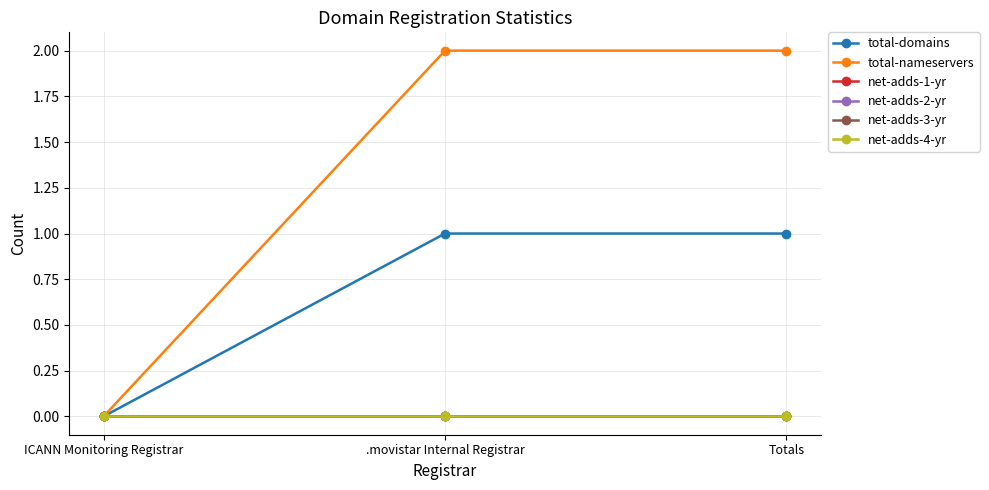

Does the chart have visible grid lines?

Yes